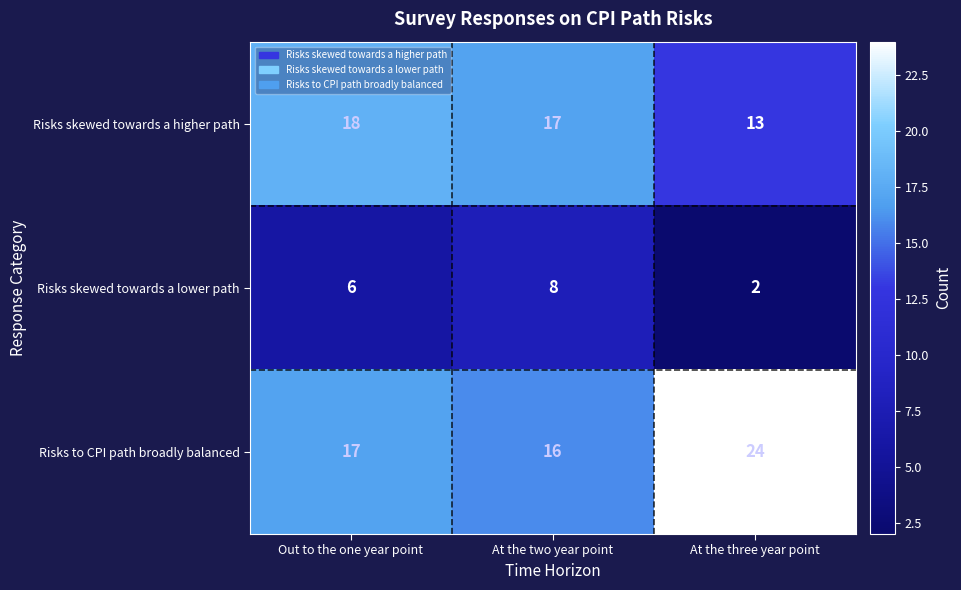

Which series has the largest total across all categories?

Risks to CPI path broadly balanced